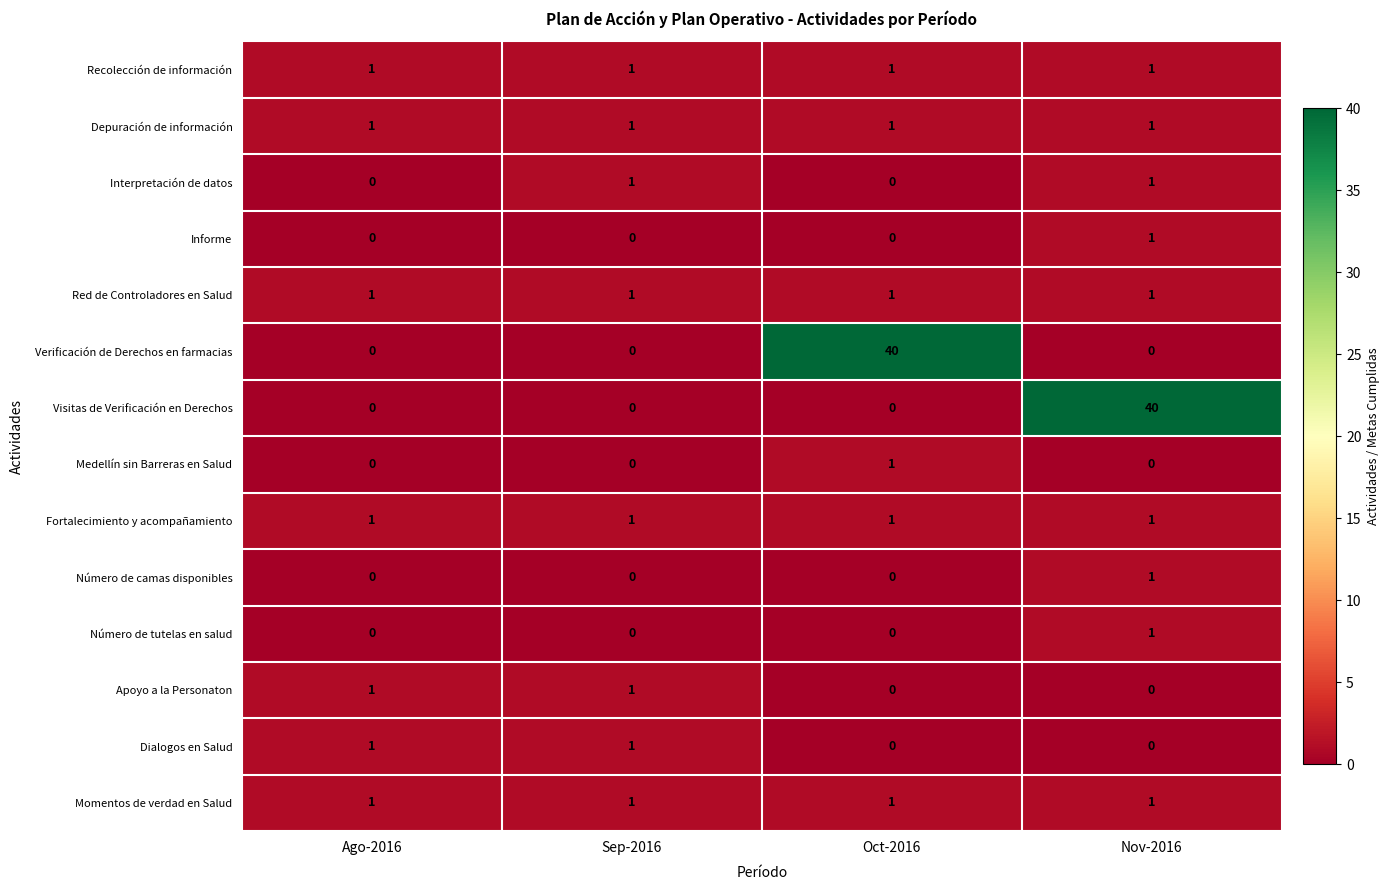

At which category is the sum across all series the highest?

Nov-2016